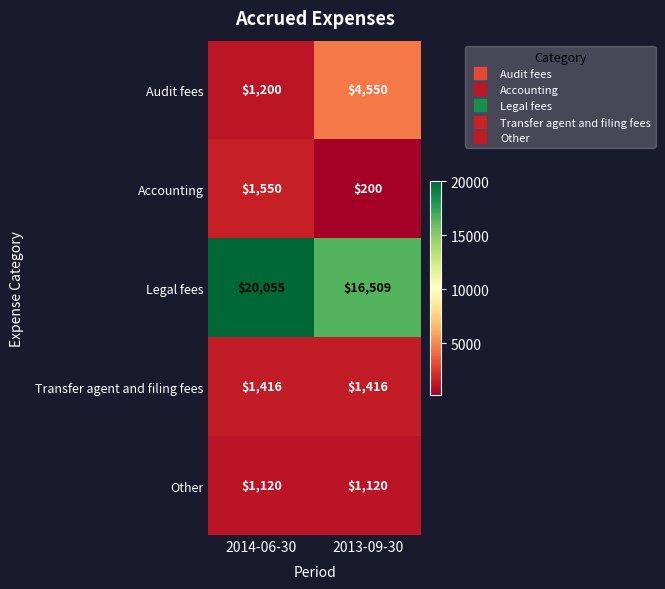

At how many categories does at least one series exceed 15167?

2